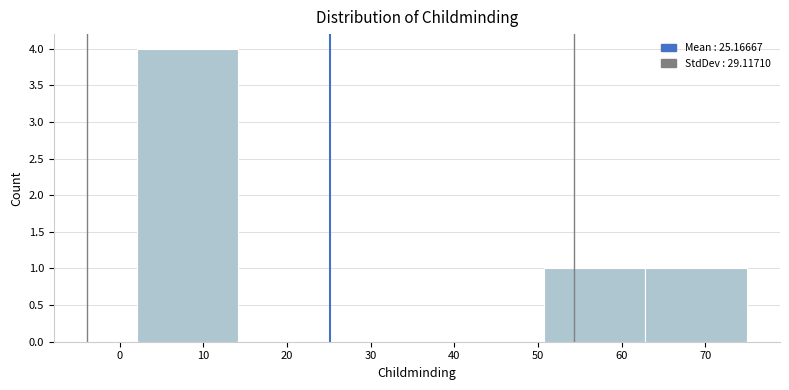

Reading left to right, list every bar in this chart as the range it spans on the x-axis followed by its height. Neither the bar edges nor the heights are printed on the chart, so give them approximately, as read against the axes.

2 to 14: 4
14 to 26: 0
26 to 39: 0
39 to 51: 0
51 to 63: 1
63 to 75: 1